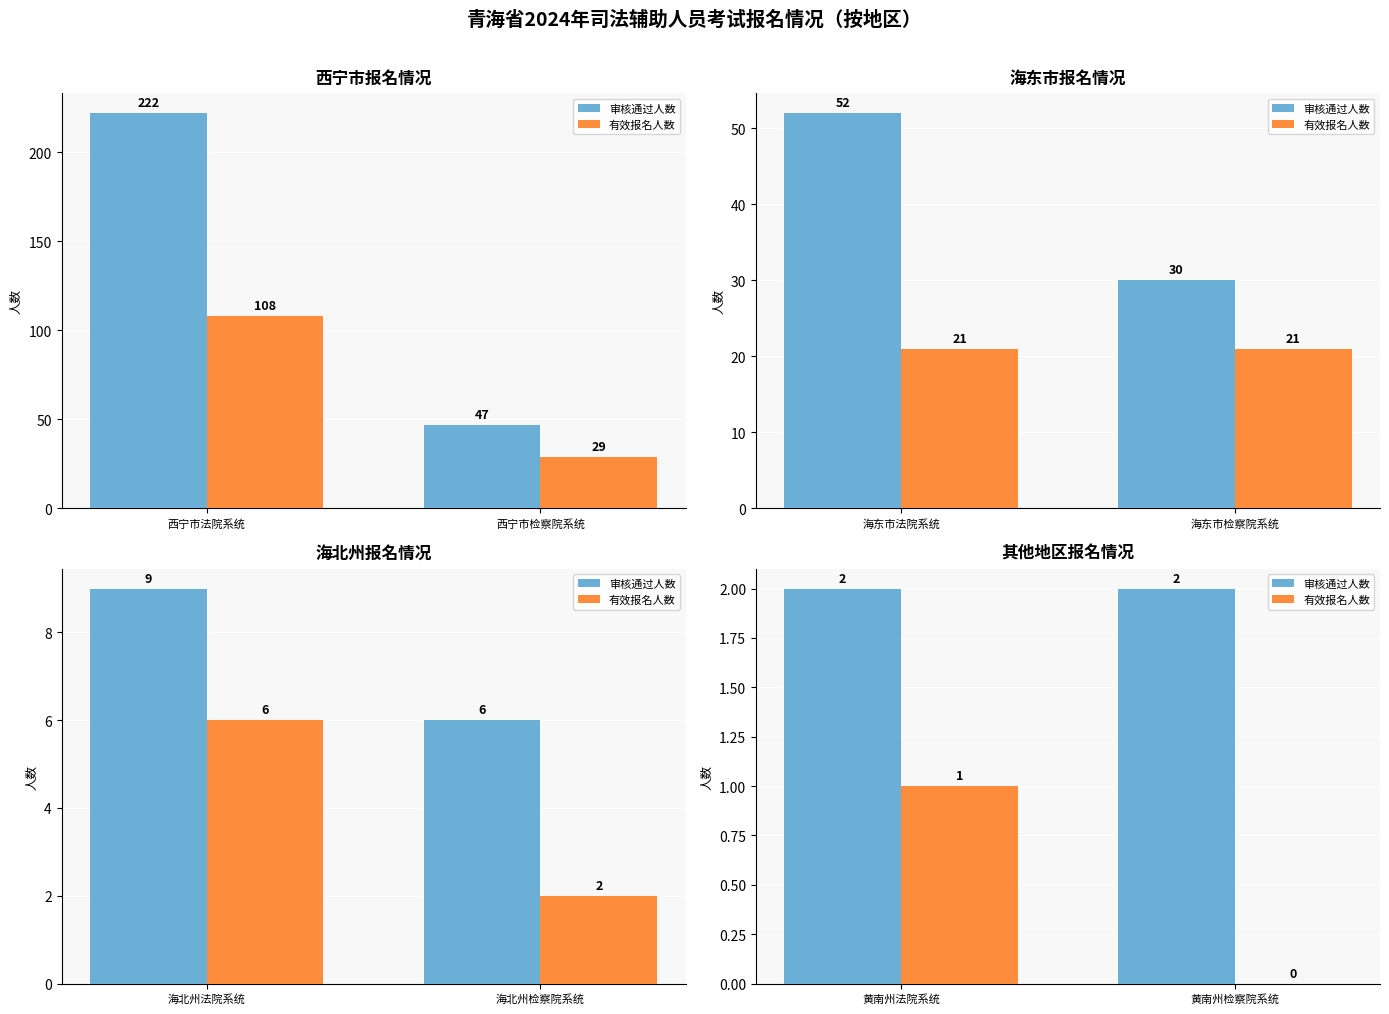

What is the label of the 1st bar from the left?

黄南州法院系统